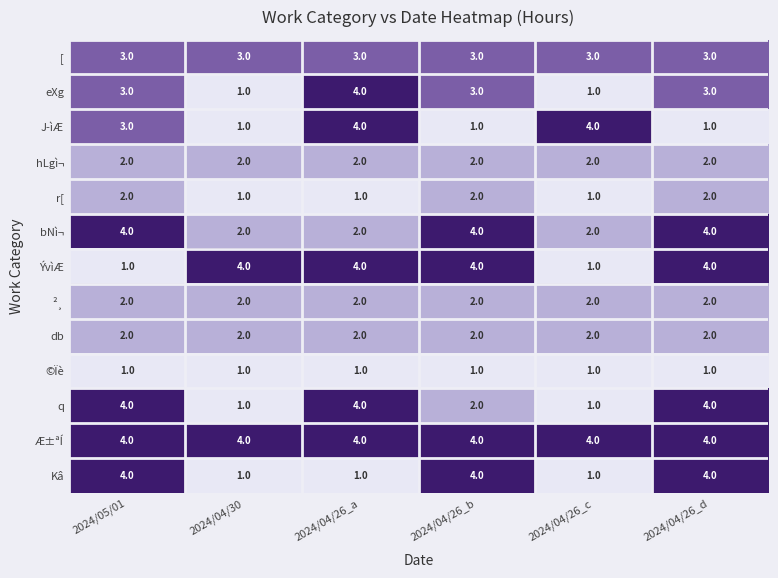

What is the difference between the highest and lowest values at 2024/04/26_b?

3